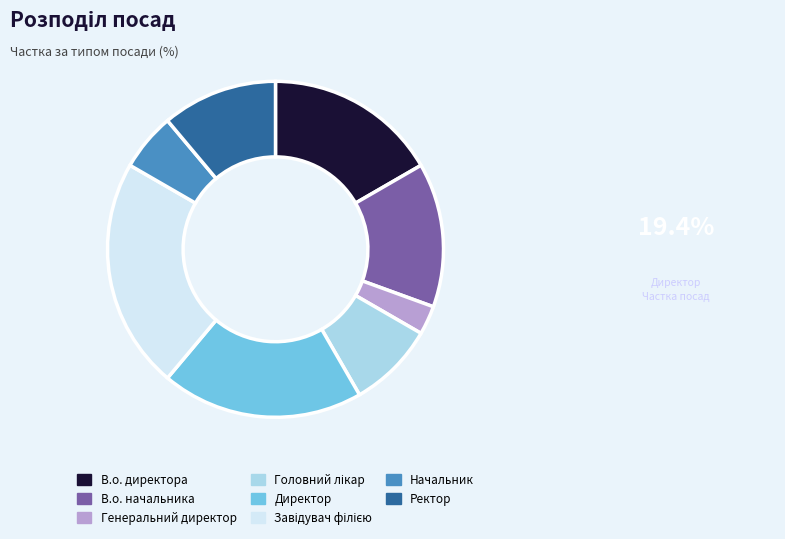

Is the sum of В.о. директора and В.о. начальника greater than half?

No